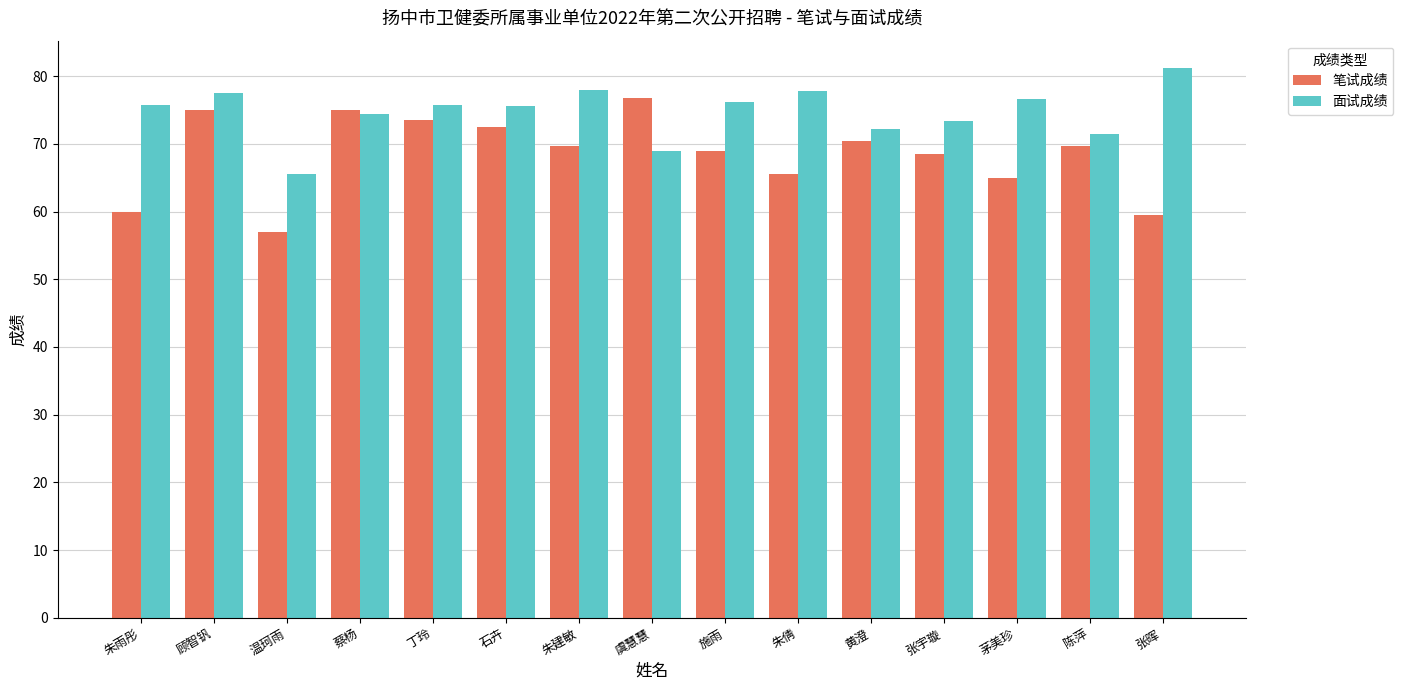

Rank the series at 施雨 from highest to lowest value.

面试成绩, 笔试成绩